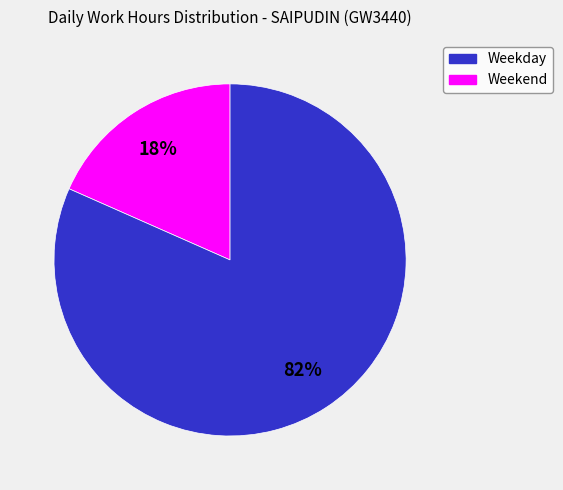

Does any single category account for the majority?

Yes